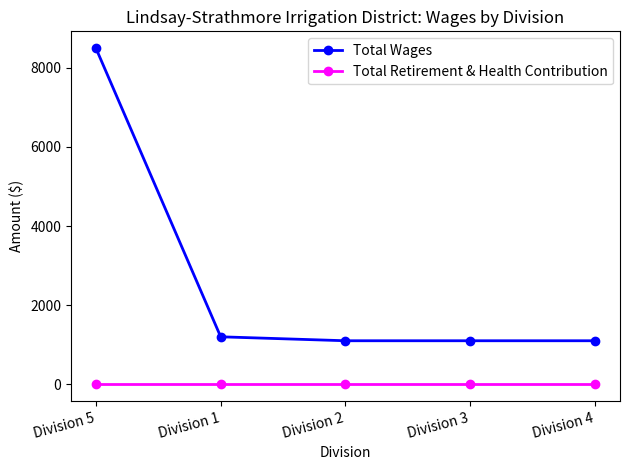

Is the value of Total Wages at Division 2 greater than the value of Total Retirement & Health Contribution at Division 4?

Yes